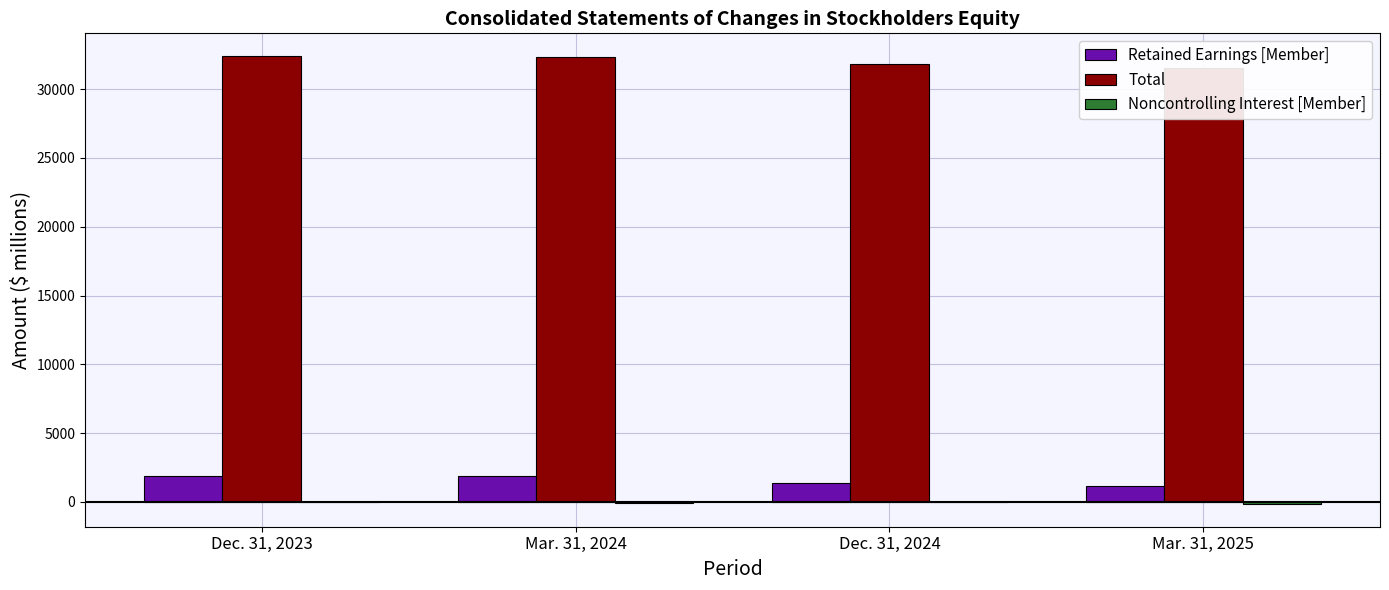

At how many categories does at least one series exceed 11612?

4